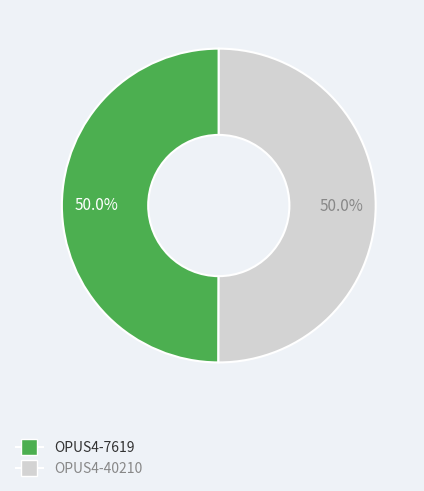

Approximately how many times larger is the value at OPUS4-7619 compared to OPUS4-40210?

1.0